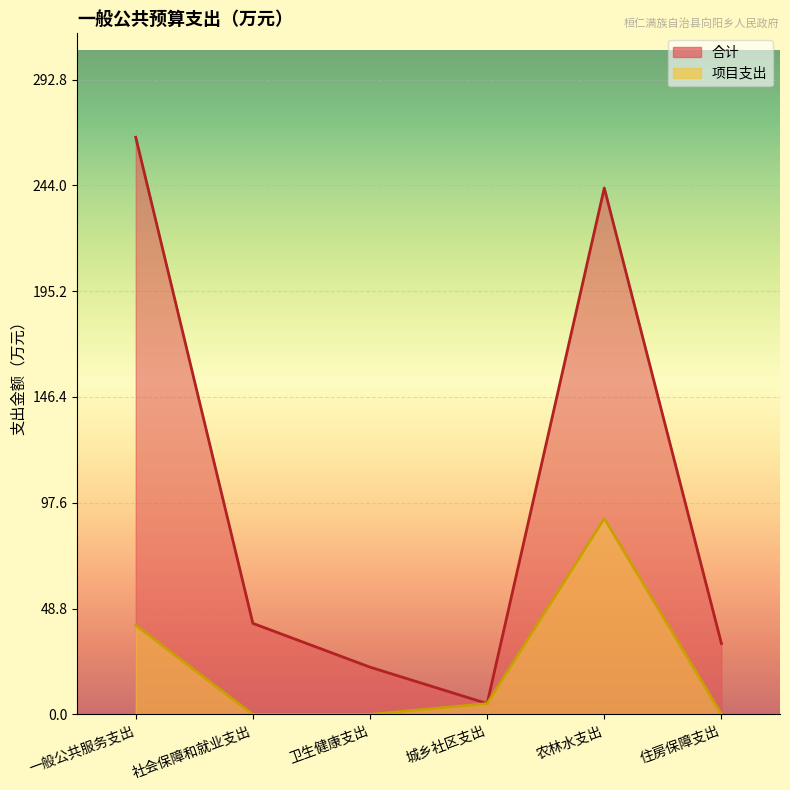

True or false: 项目支出 and 合计 cross at least once.

False